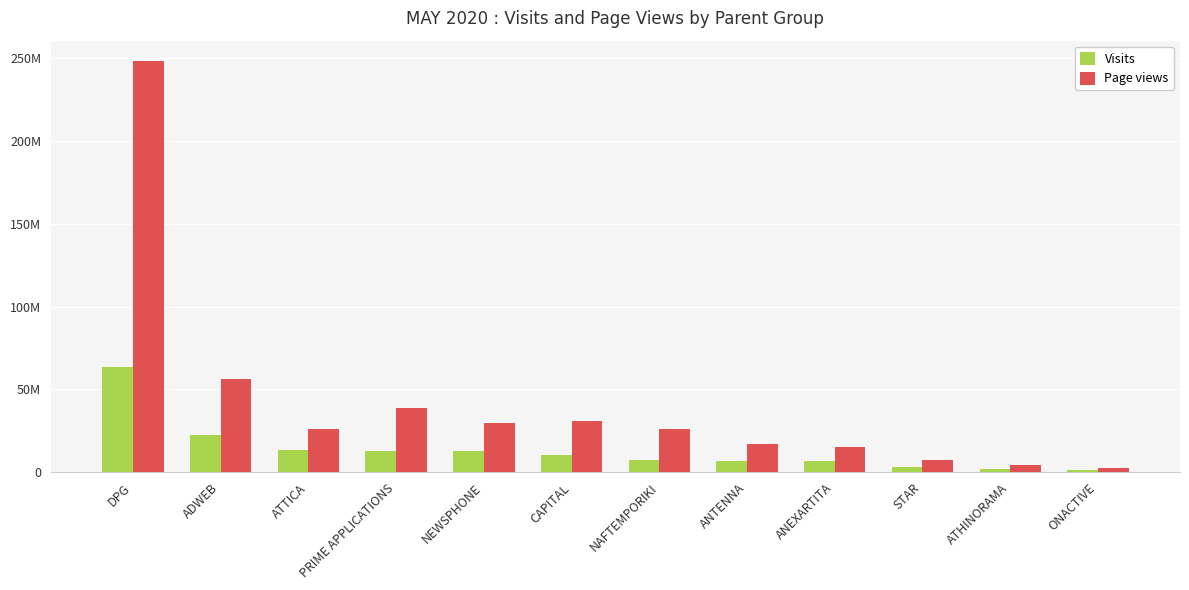

Which series changed the most between ADWEB and NEWSPHONE?

Page views